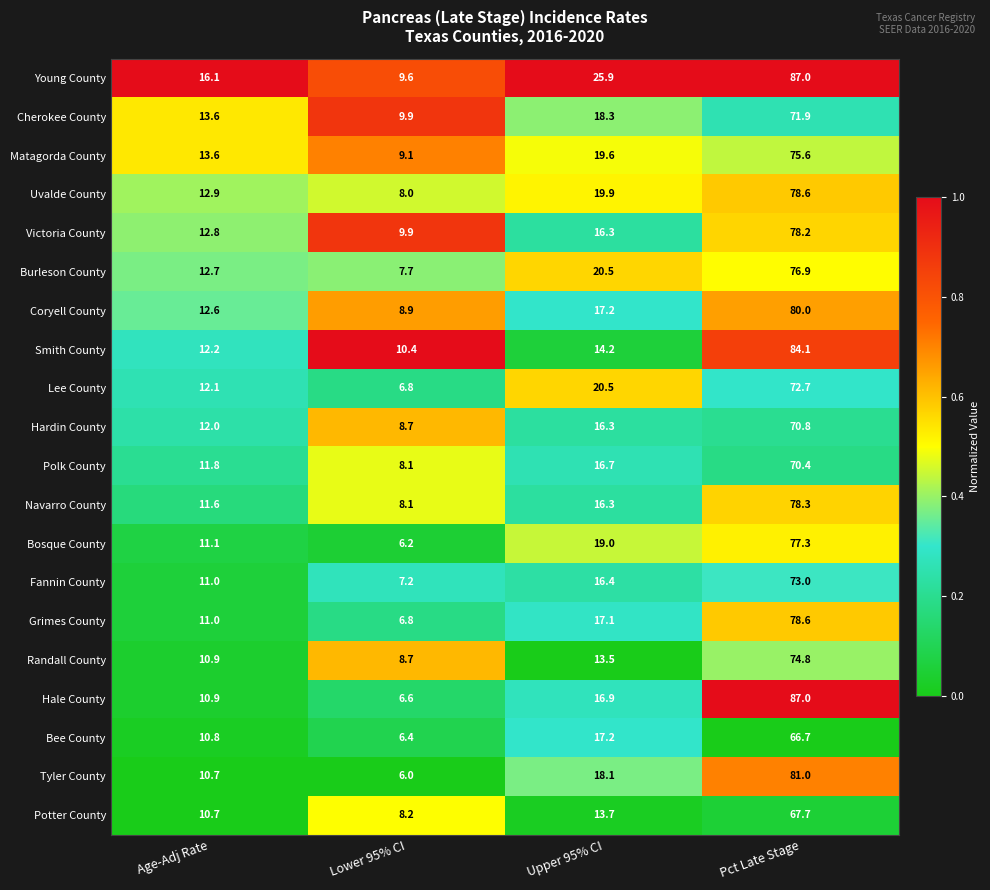

The value of Fannin County at Pct Late Stage is 24.4. True or false?

False